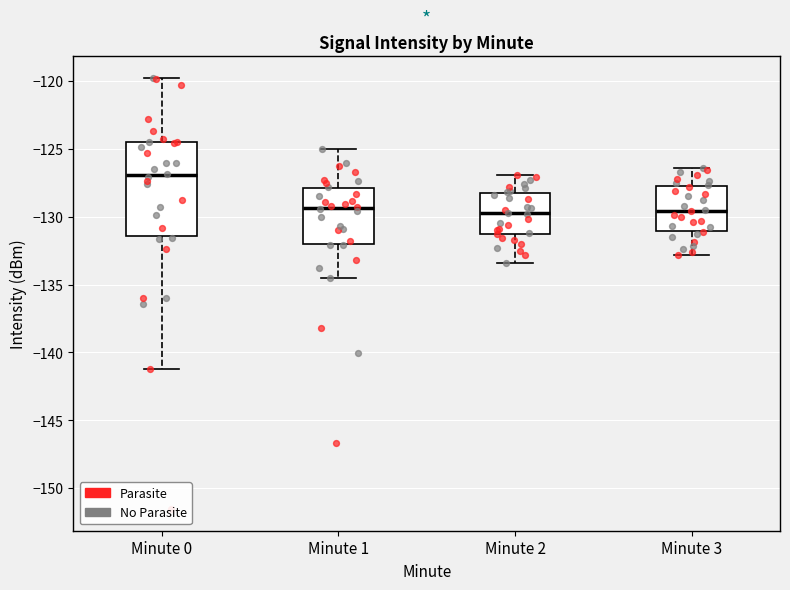

Reading left to right, transcribe this box plot: for each box, give where its median line is, the range the box spans, and where its two whiskers end, as read against the y-axis. The values are not printed on the chart, so give them approximately, as read against the axis.

Minute 0: median -127.0, box -131.5 to -124.5, whiskers -141.5 to -120.0
Minute 1: median -129.5, box -132.0 to -128.0, whiskers -134.5 to -125.0
Minute 2: median -129.5, box -131.5 to -128.0, whiskers -133.5 to -127.0
Minute 3: median -129.5, box -131.0 to -127.5, whiskers -133.0 to -126.5